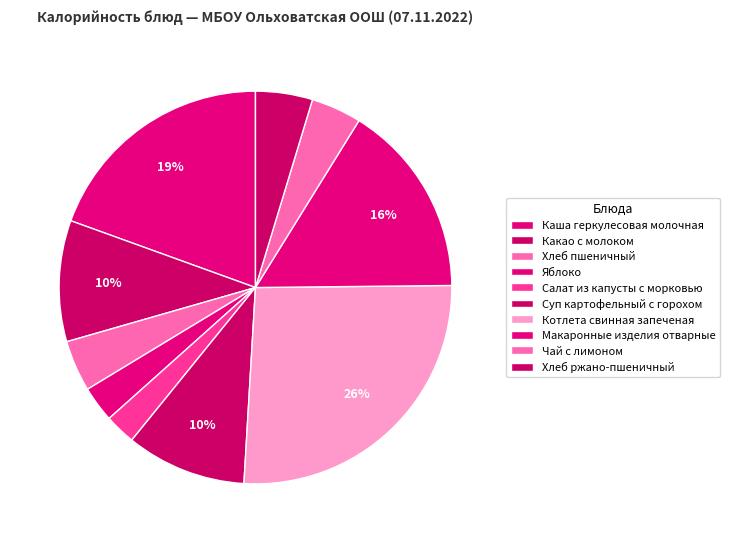

Which has a higher value, Каша геркулесовая молочная or Яблоко?

Каша геркулесовая молочная